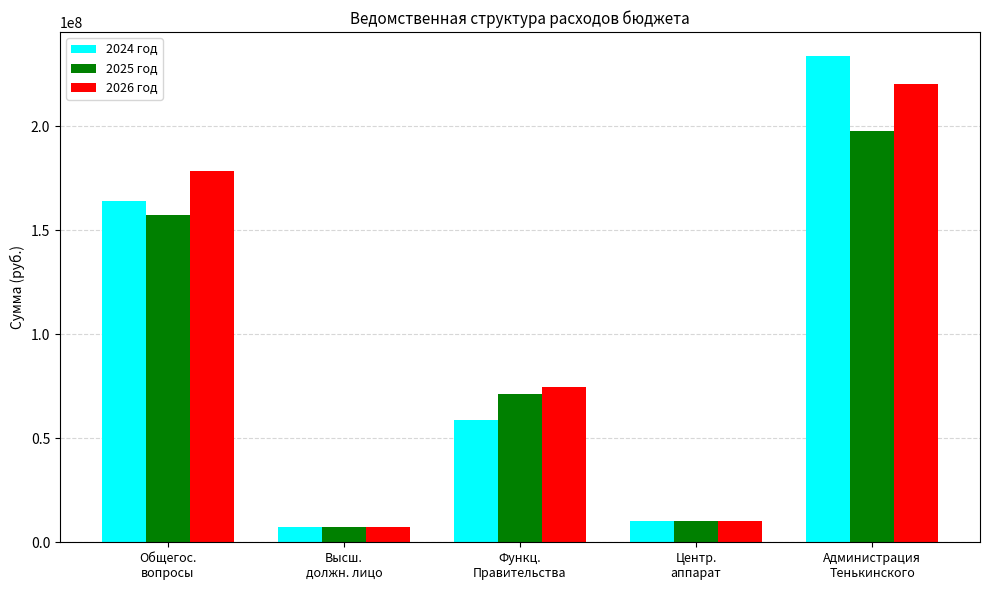

Reading right to left, what are all the values shown in this chart?

2024 год: 233567428.5	10124397.6	58756272.6	7160500.0	164091520.0
2025 год: 197671012.4	10112725.0	71121125.0	7268000.0	157223305.0
2026 год: 220456505.0	10438453.0	74751853.0	7378100.0	178584390.0